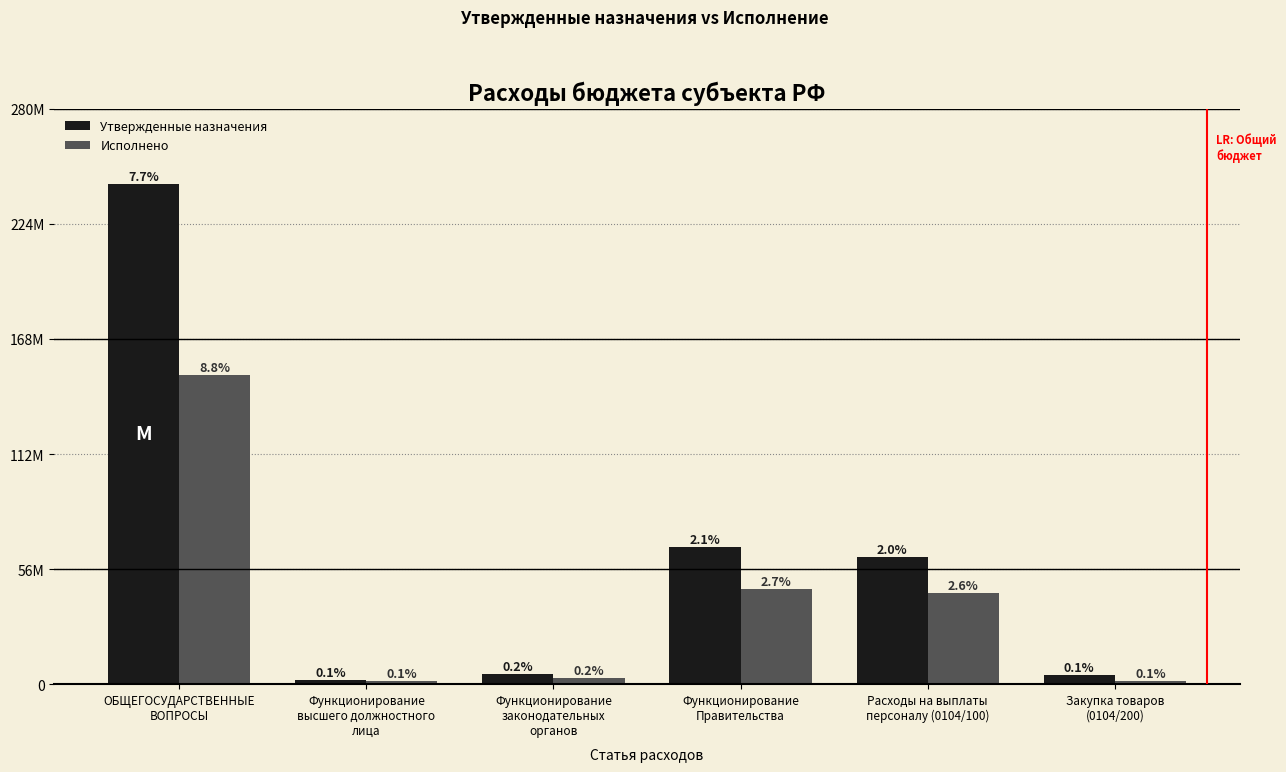

Rank the series by their maximum value, from highest to lowest.

Утвержденные назначения, Исполнено